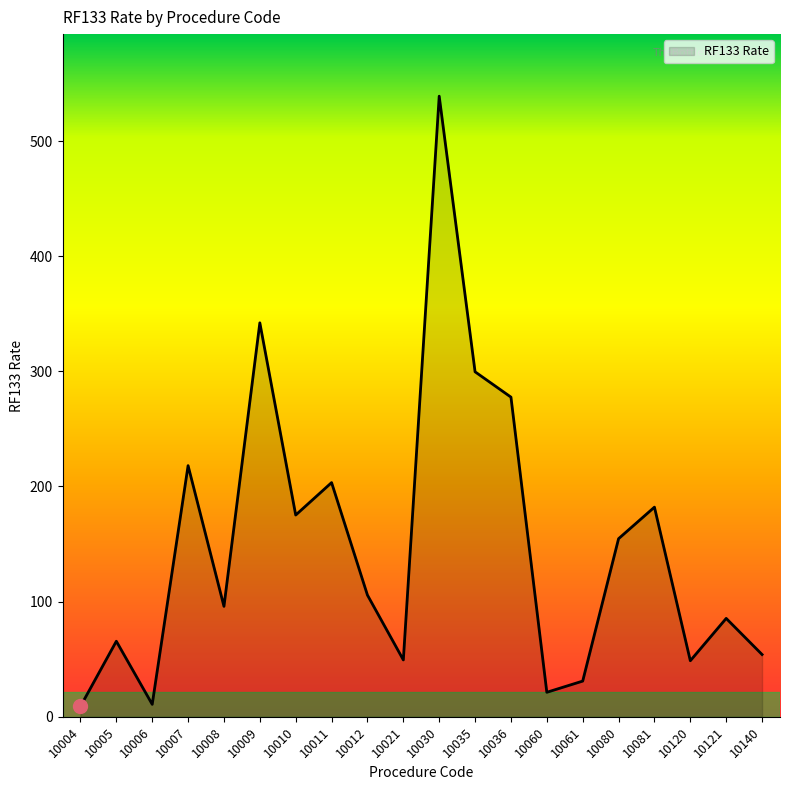

What value does the data have at 10012?

105.7